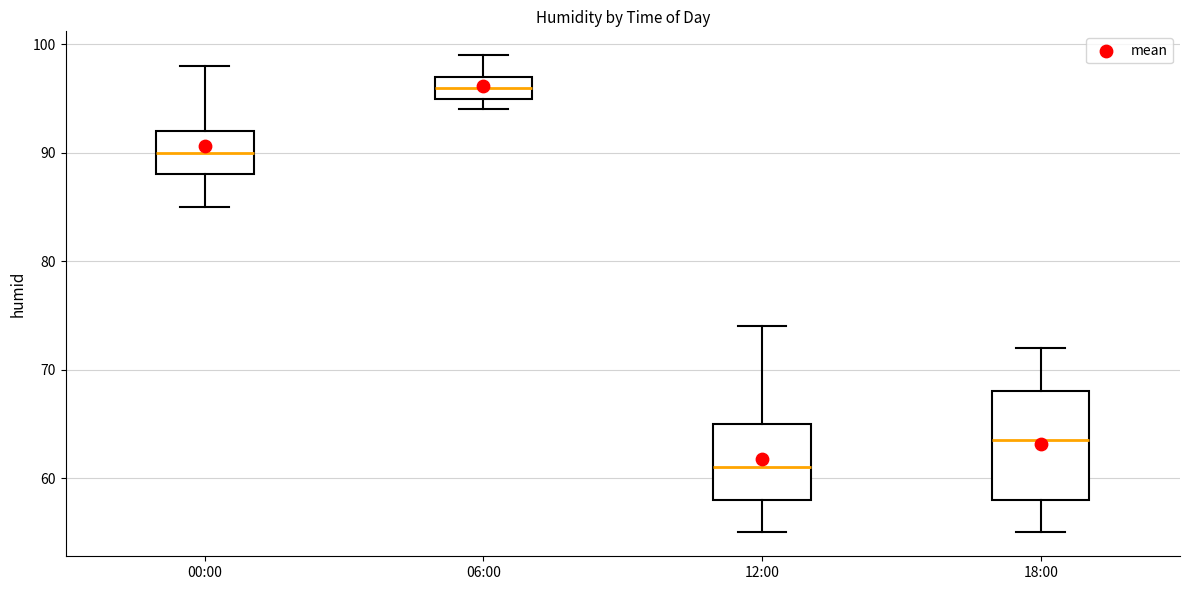

Reading left to right, read every box against the y-axis: the position of its median line, the range the box covers, and the ends of its whiskers. The values are not printed on the chart, so give them approximately, as read against the axis.

00:00: median 90, box 88 to 92, whiskers 85 to 98
06:00: median 96, box 95 to 97, whiskers 94 to 99
12:00: median 61, box 58 to 65, whiskers 55 to 74
18:00: median 64, box 58 to 68, whiskers 55 to 72